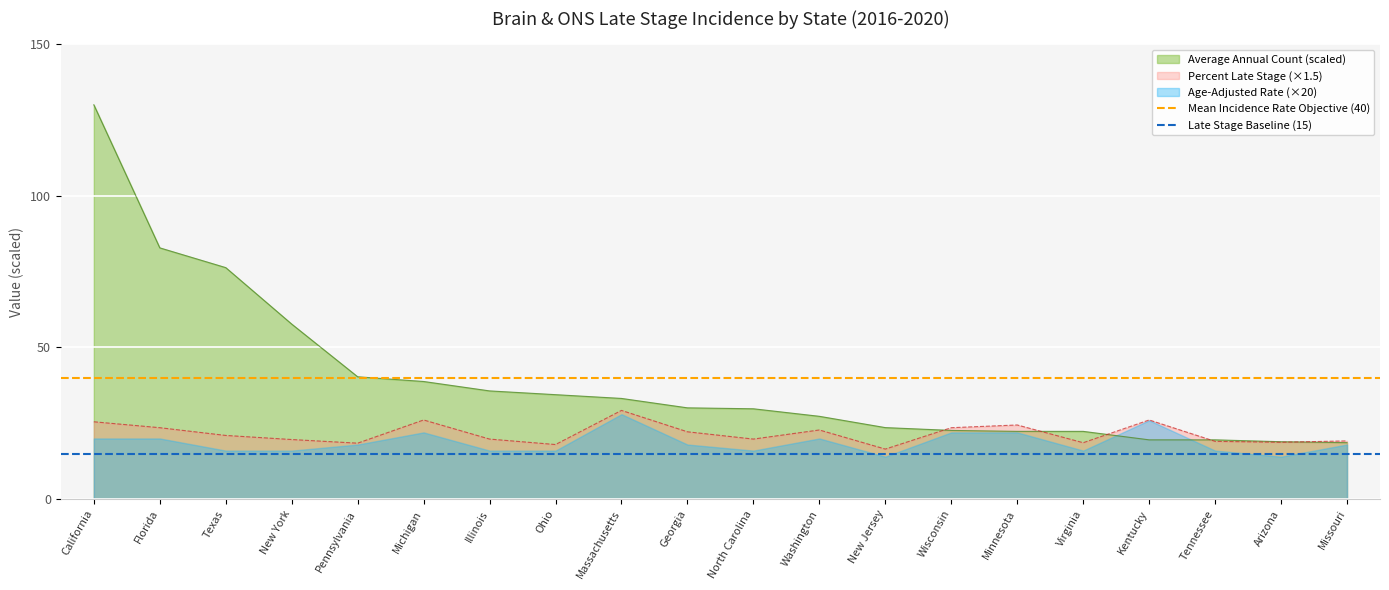

How many lines are shown in the chart?

2